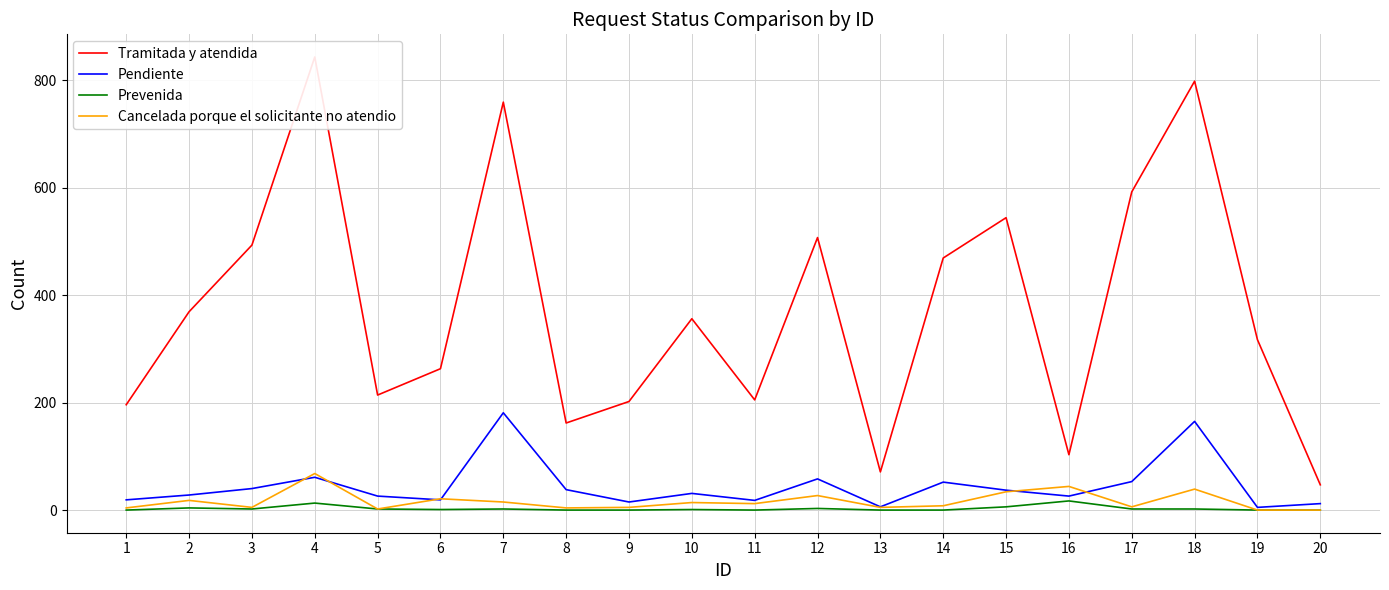

What is the difference between the maximum and minimum values in the Pendiente series?

176